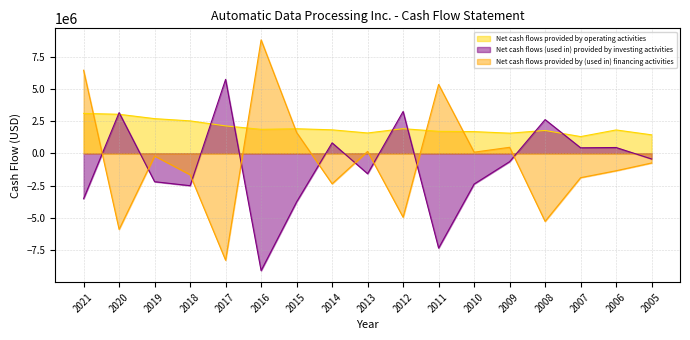

At which category is the sum across all series the highest?

2021